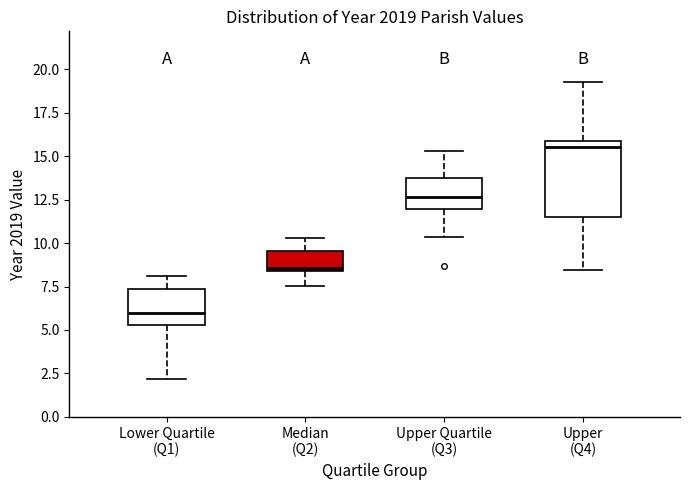

Where does the upper whisker of the box for Upper Quartile (Q3) end on the y-axis? The values are not printed on the chart, so give them approximately, as read against the axis.

15.5